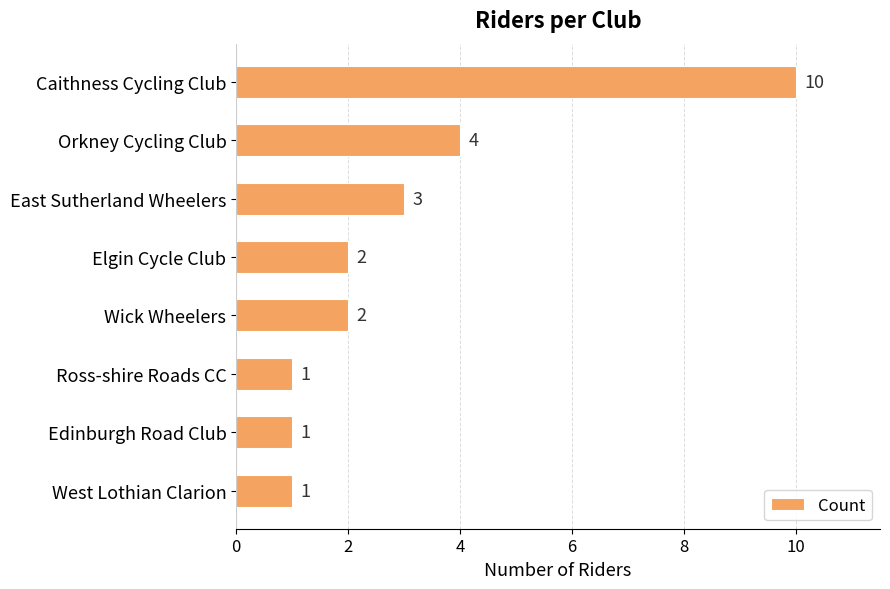

What position from the bottom is Wick Wheelers?

4